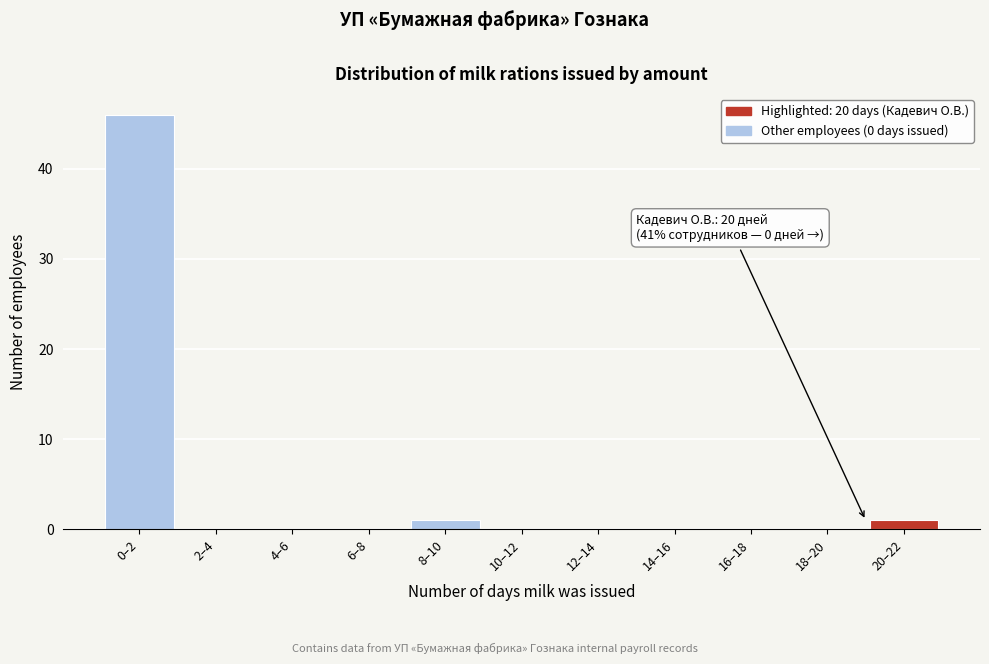

Reading right to left, transcribe all the data shown in this chart.

20–22=1	18–20=0	16–18=0	14–16=0	12–14=0	10–12=0	8–10=1	6–8=0	4–6=0	2–4=0	0–2=46